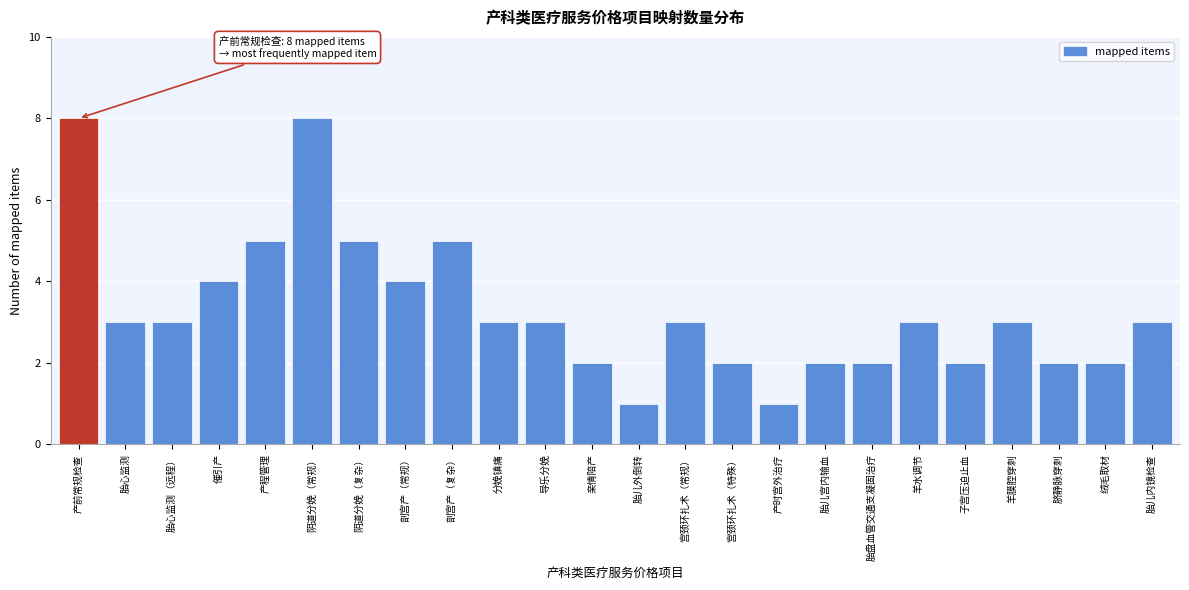

Reading left to right, transcribe all the data shown in this chart.

8	3	3	4	5	8	5	4	5	3	3	2	1	3	2	1	2	2	3	2	3	2	2	3